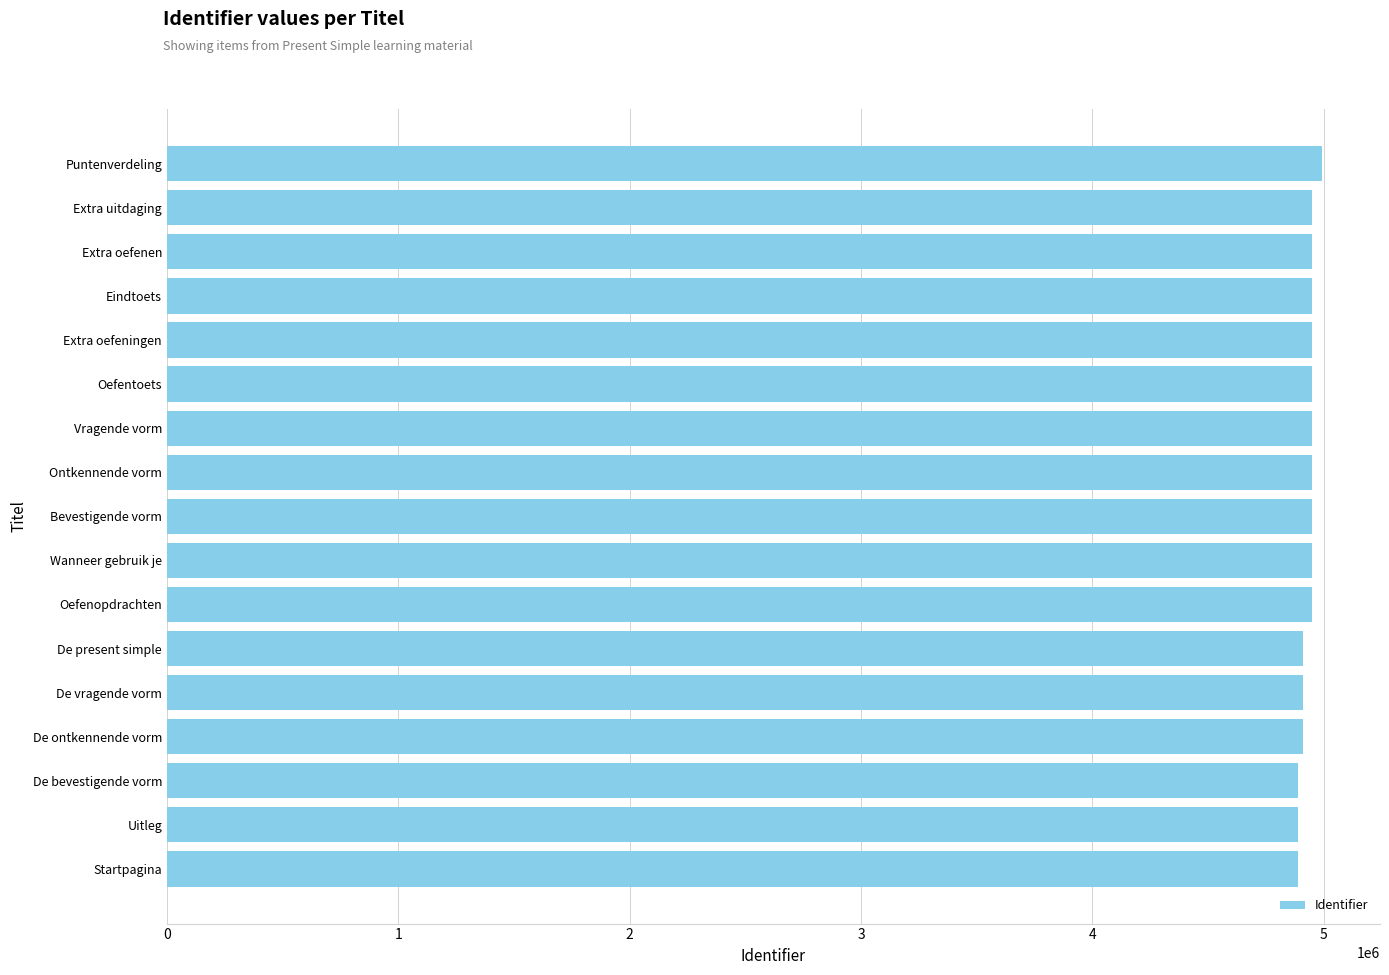

Is it true that the value at Eindtoets is 4949285?

True